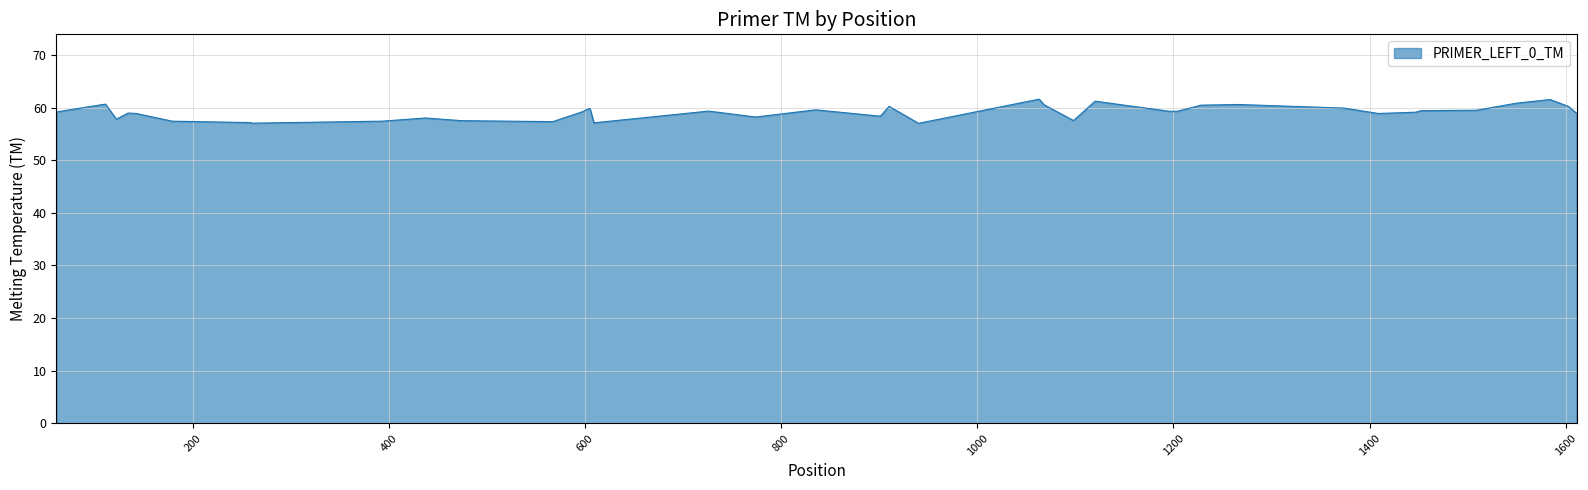

What is the difference between the maximum and minimum values?

4.6